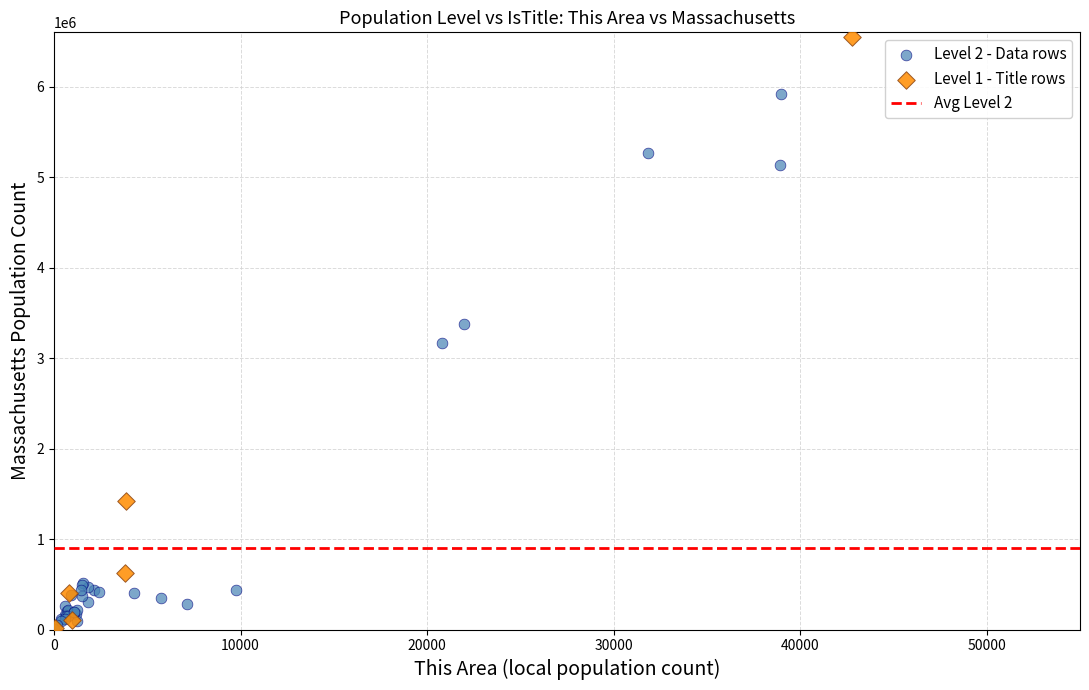

Which series reaches the maximum Y coordinate?

Level 1 - Title rows